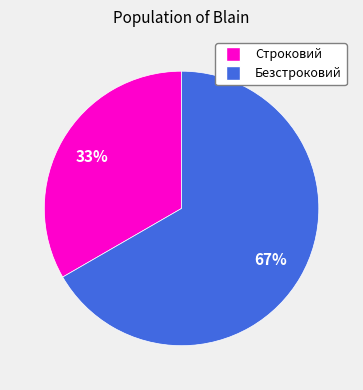

Is there a majority slice in this chart?

Yes